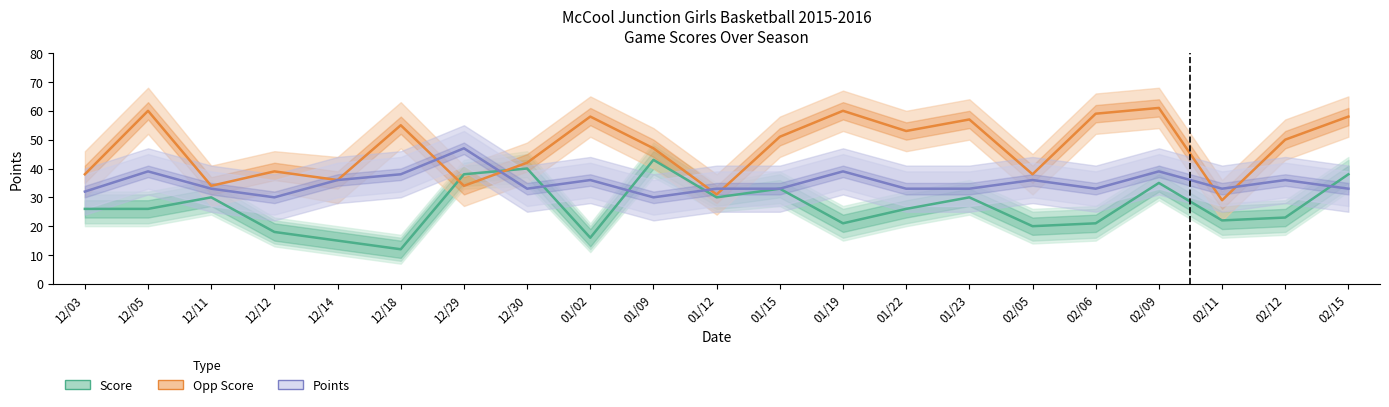

What is the difference between the second highest and second lowest values in the Opp Score series?

29